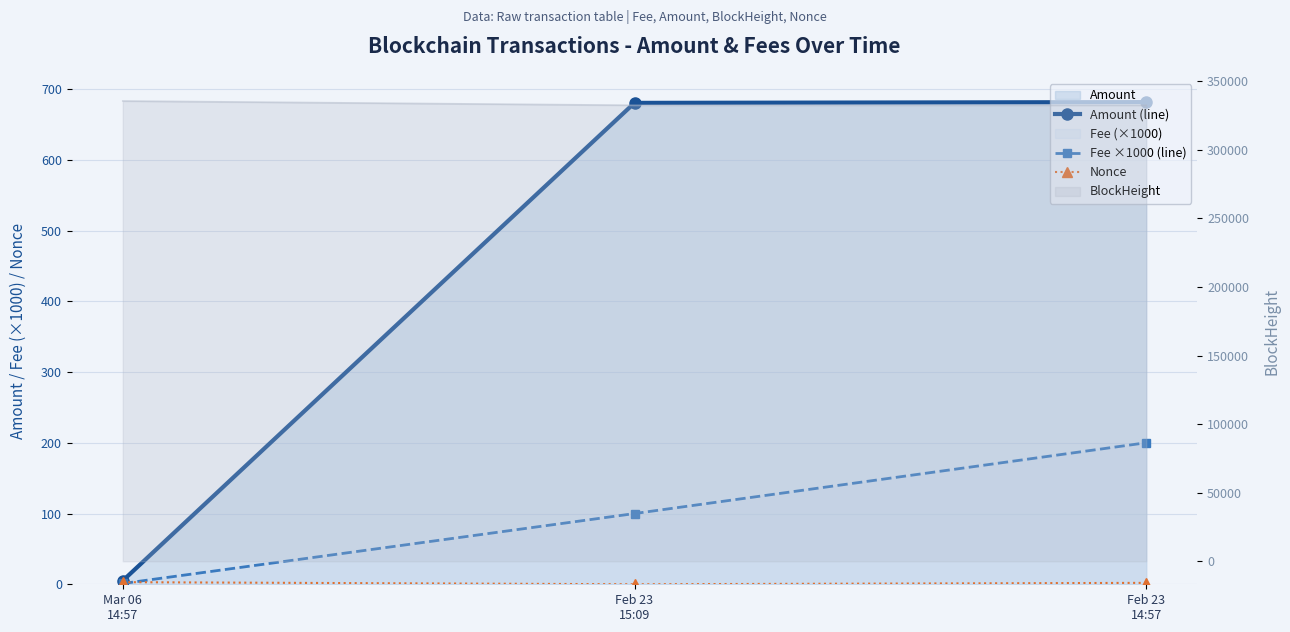

What is the label of the 1st point from the right?

Feb 23
14:57